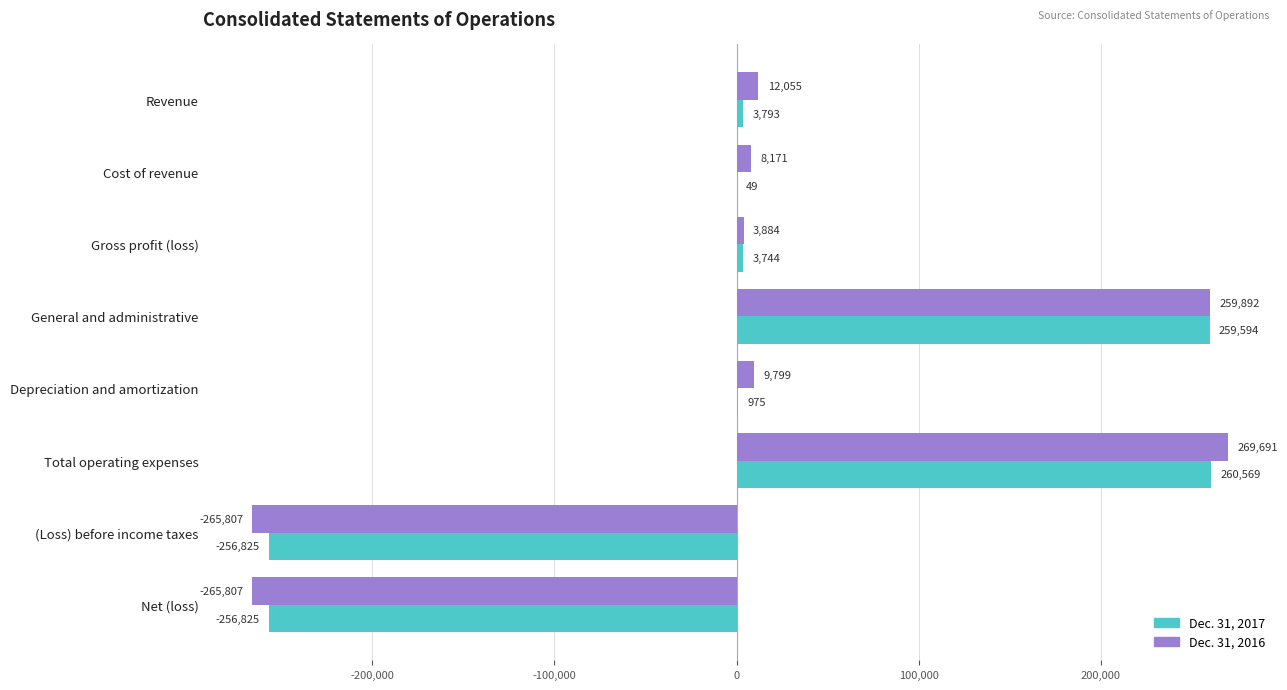

What is the sum of all Dec. 31, 2016 values?

31878